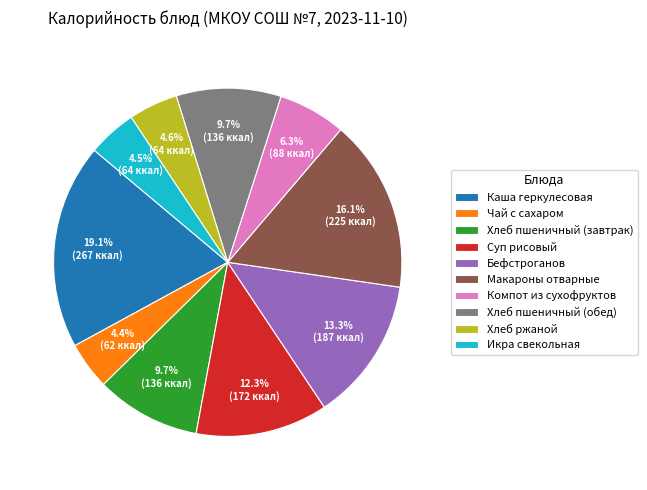

The Хлеб ржаной slice represents 13% of the pie. True or false?

False